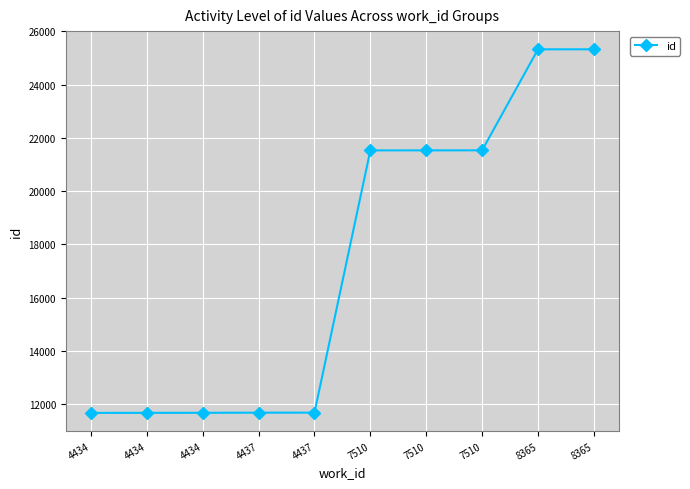

Where does the data first go above 21531?

7510